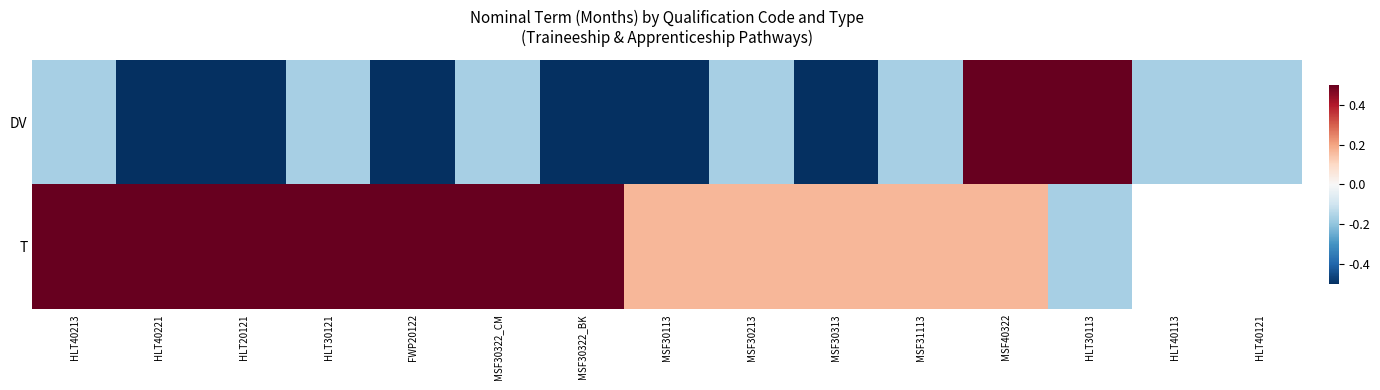

What value does the T series have at MSF30322_BK?

0.5